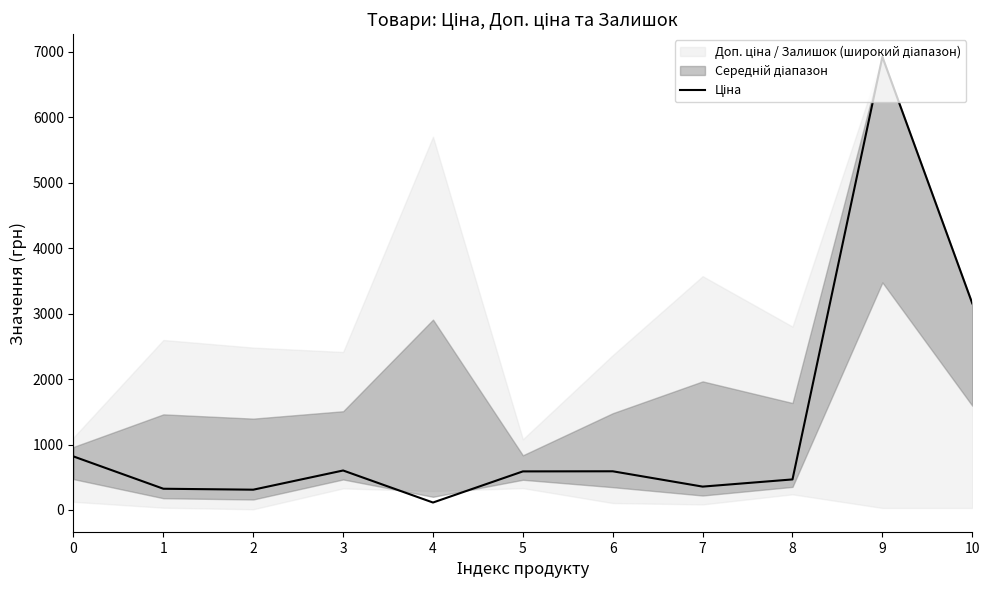

Is it true that the value at 2 is 310.3?

True